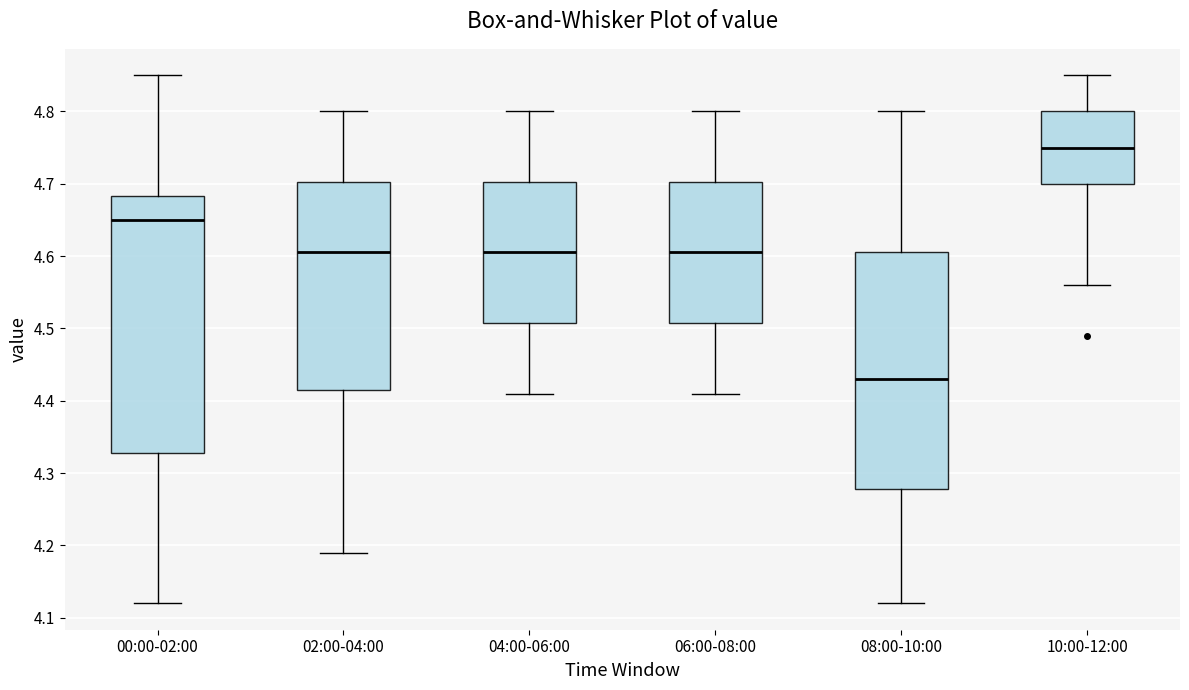

Reading left to right, read every box against the y-axis: the position of its median line, the range the box covers, and the ends of its whiskers. The values are not printed on the chart, so give them approximately, as read against the axis.

00:00-02:00: median 4.65, box 4.33 to 4.68, whiskers 4.12 to 4.85
02:00-04:00: median 4.61, box 4.42 to 4.70, whiskers 4.19 to 4.80
04:00-06:00: median 4.61, box 4.51 to 4.70, whiskers 4.41 to 4.80
06:00-08:00: median 4.61, box 4.51 to 4.70, whiskers 4.41 to 4.80
08:00-10:00: median 4.43, box 4.28 to 4.61, whiskers 4.12 to 4.80
10:00-12:00: median 4.75, box 4.70 to 4.80, whiskers 4.56 to 4.85